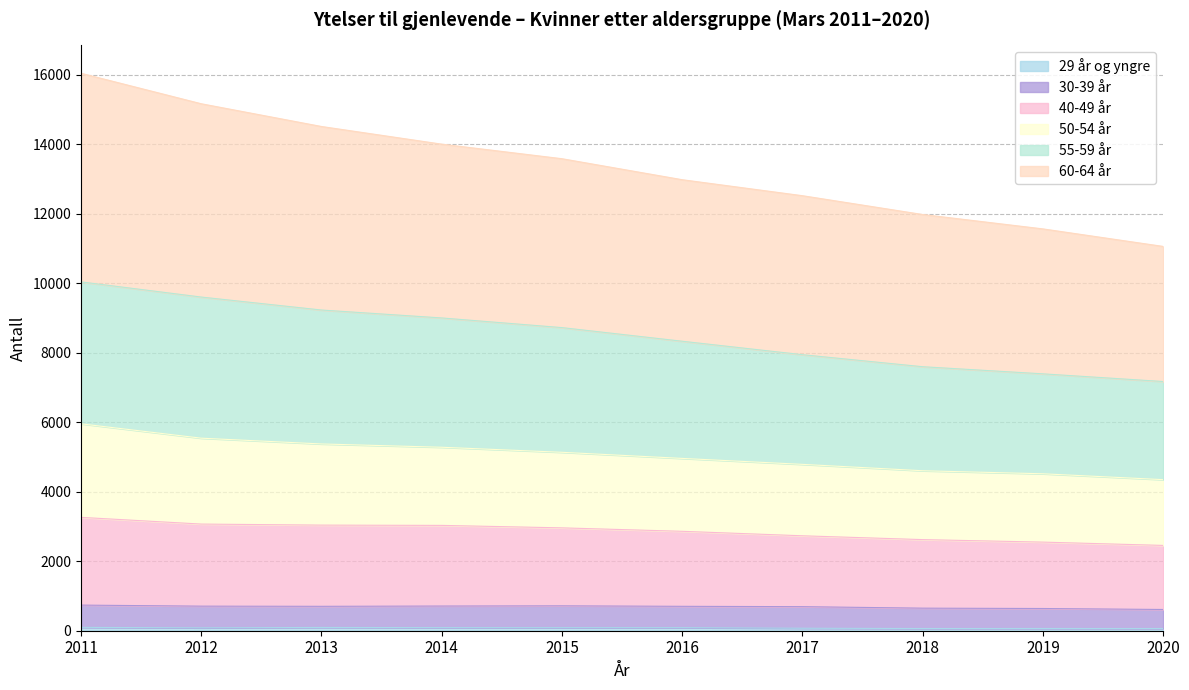

How many lines are shown in the chart?

6